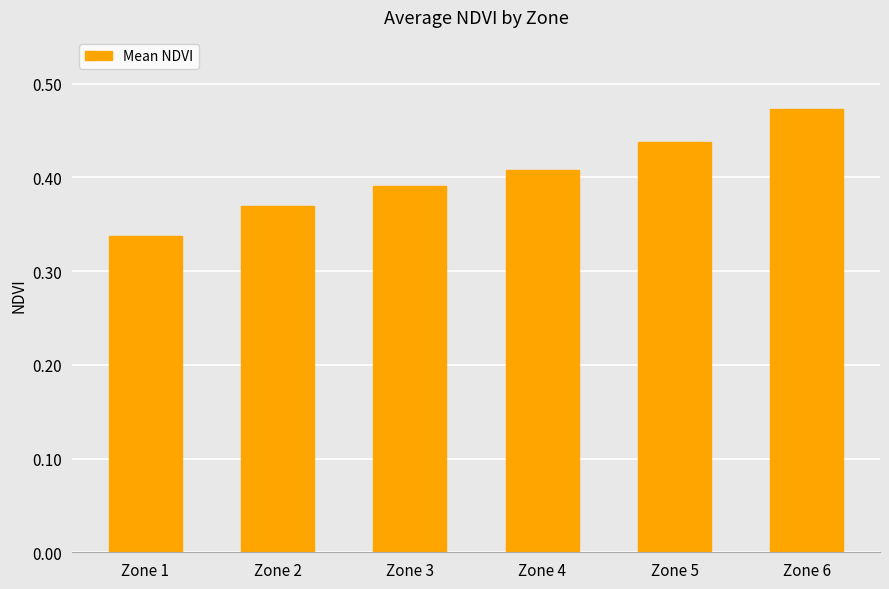

The chart shows a value of 0.1 at Zone 1. True or false?

False